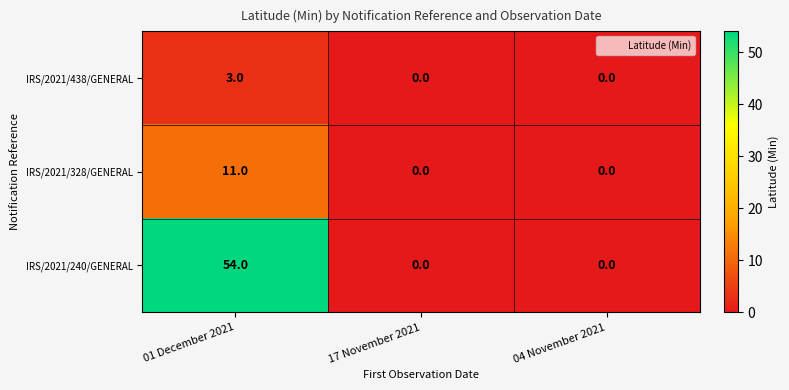

How many data points in IRS/2021/240/GENERAL are above 0?

1